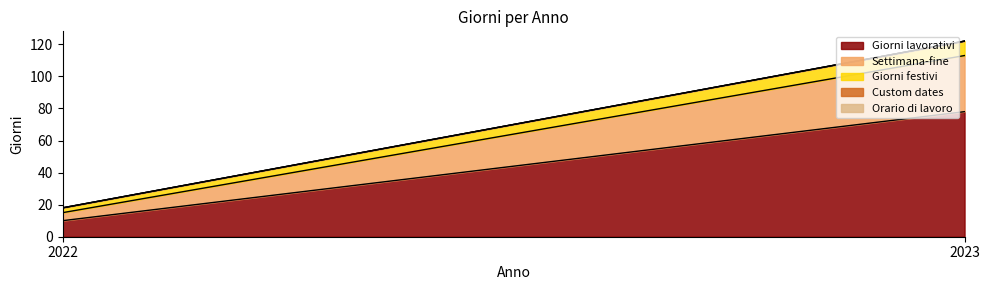

Reading left to right, list all the values displayed in this chart.

Giorni lavorativi: 10	78
Settimana-fine: 5	35
Giorni festivi: 3	9
Custom dates: 0	0
Orario di lavoro: 0	0